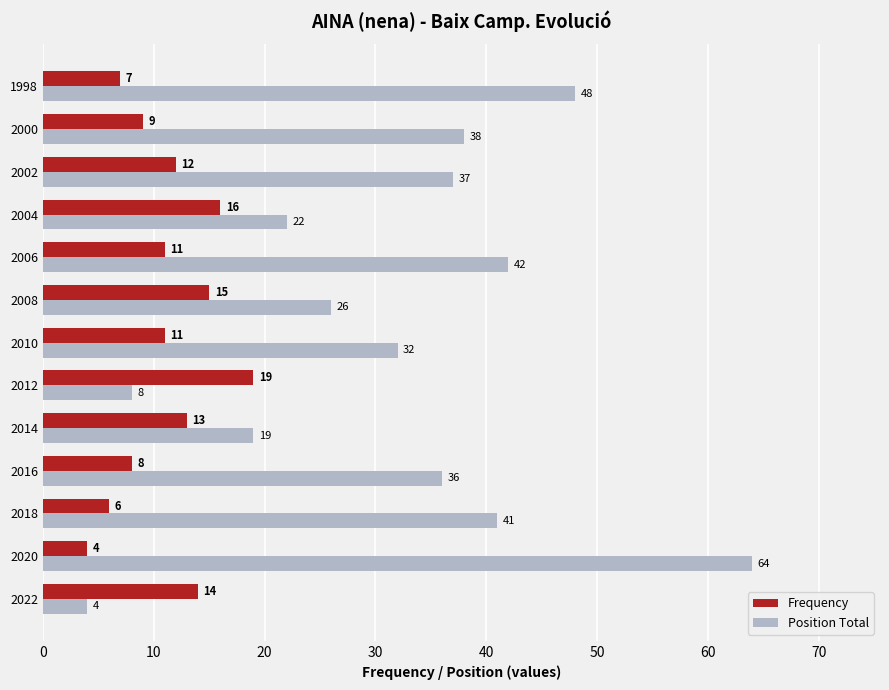

At which label does Frequency reach its minimum?

2020